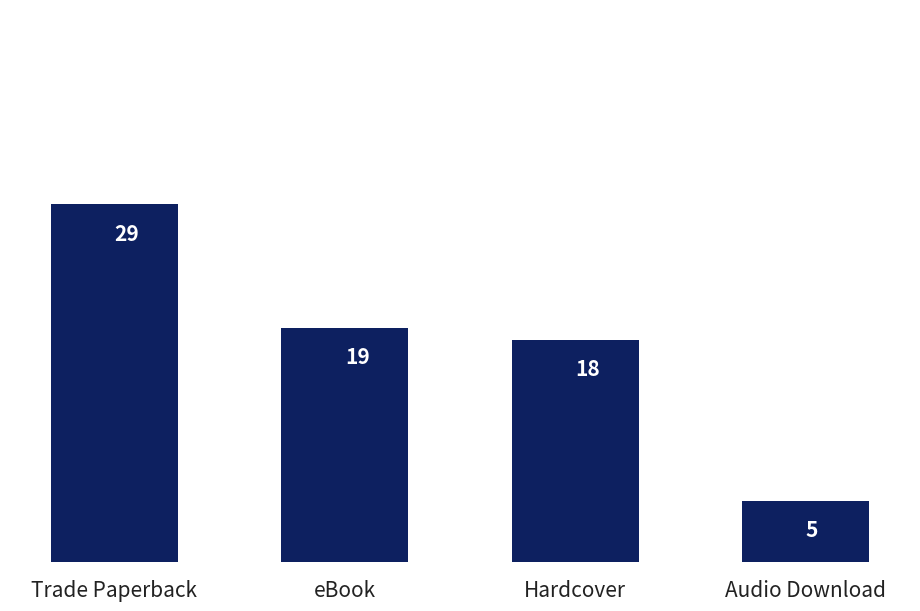

What is the label of the 4th bar from the right?

Trade Paperback